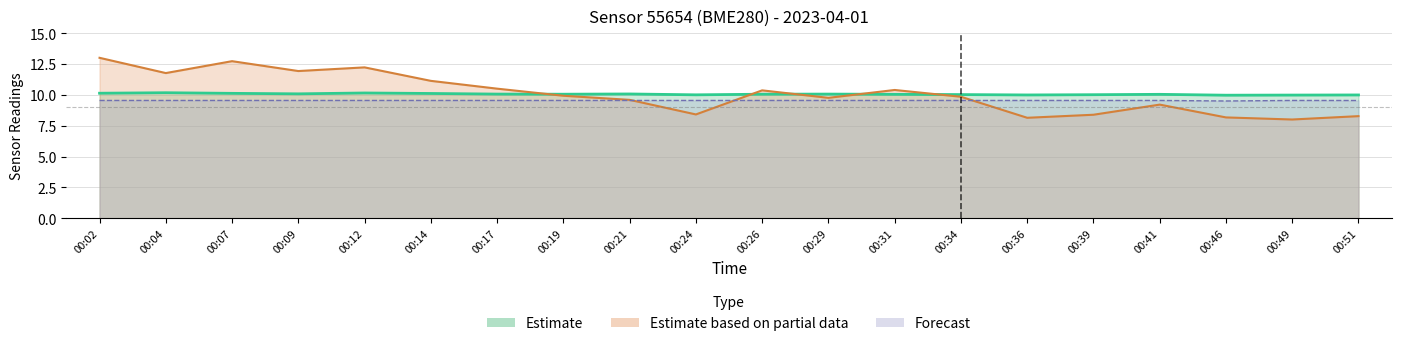

What is the sum of the humidity values at 00:21 and 00:39?

19.1